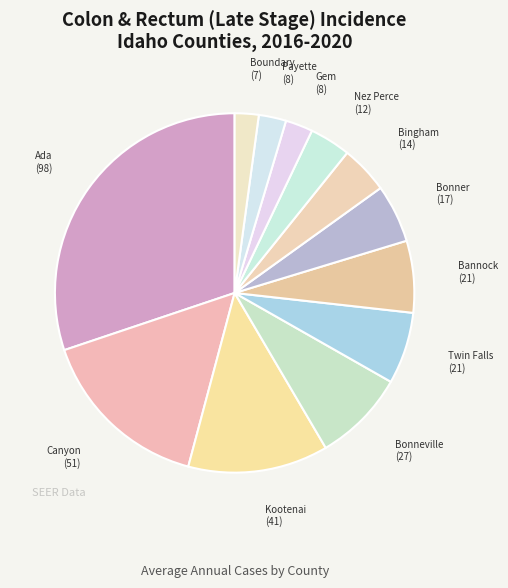

Count the number of slices in the pie.

12